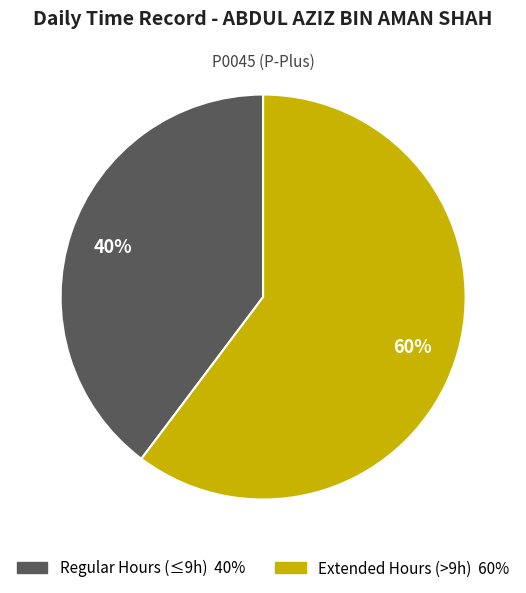

To the nearest percent, what is the average slice percentage?

50%